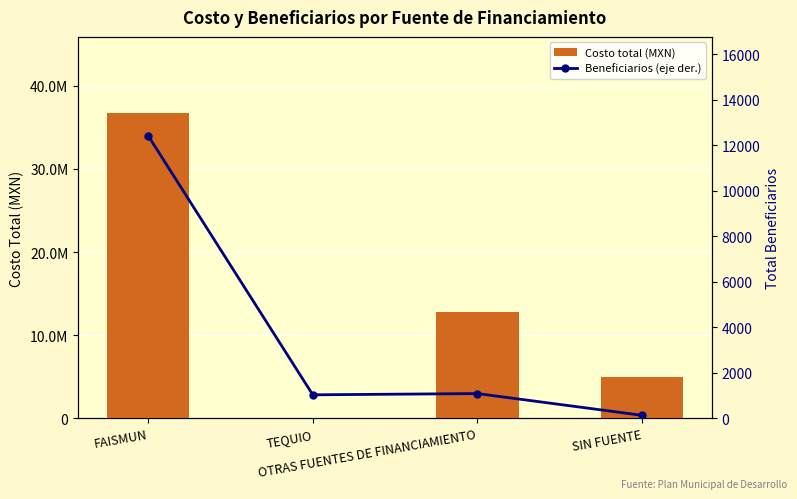

What is the difference between the maximum and second lowest values in the Costo total (MXN) series?

31766006.4